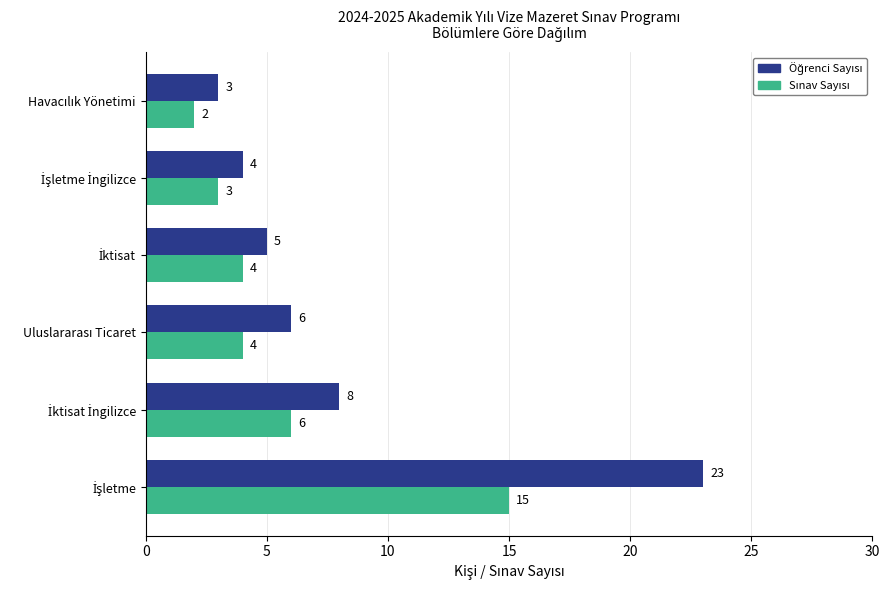

What is the greatest value displayed?

23